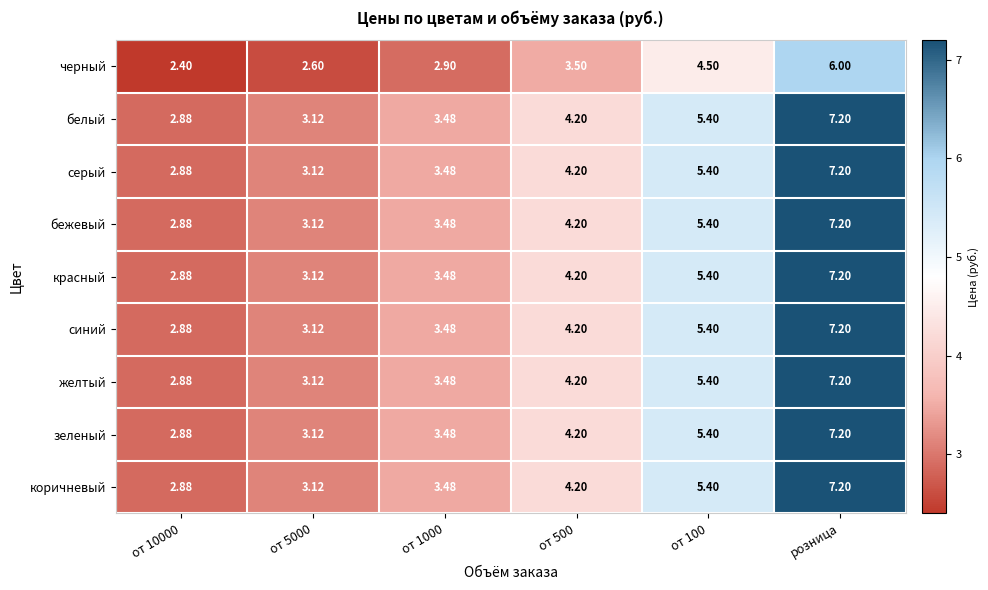

Is the value of желтый at от 100 greater than the value of зеленый at от 10000?

Yes